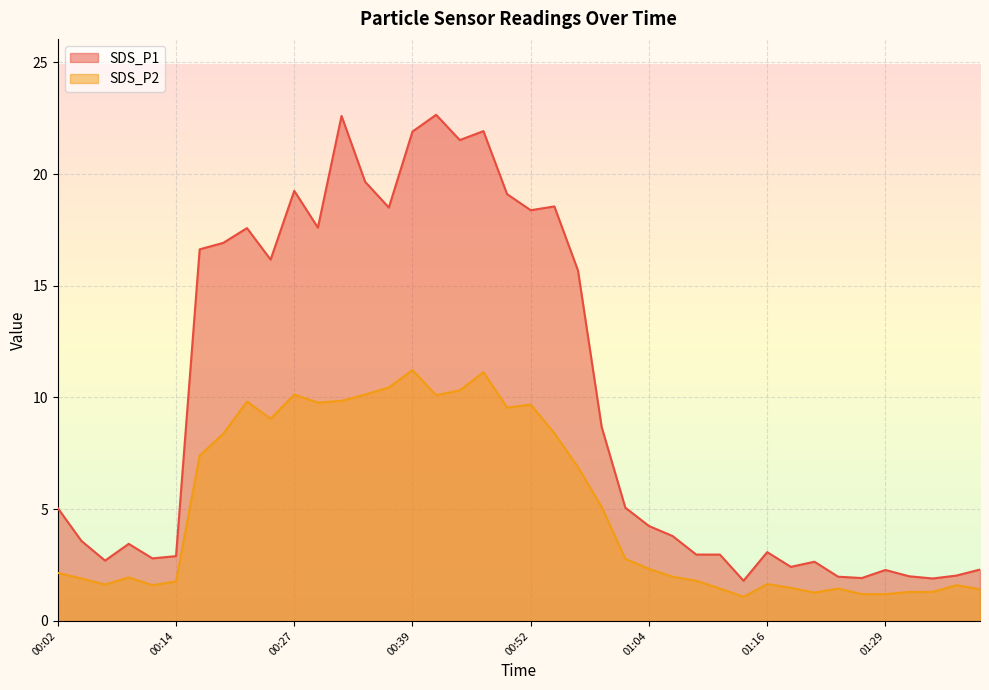

What is the value of the SDS_P2 point at the 14th from the left?

10.1